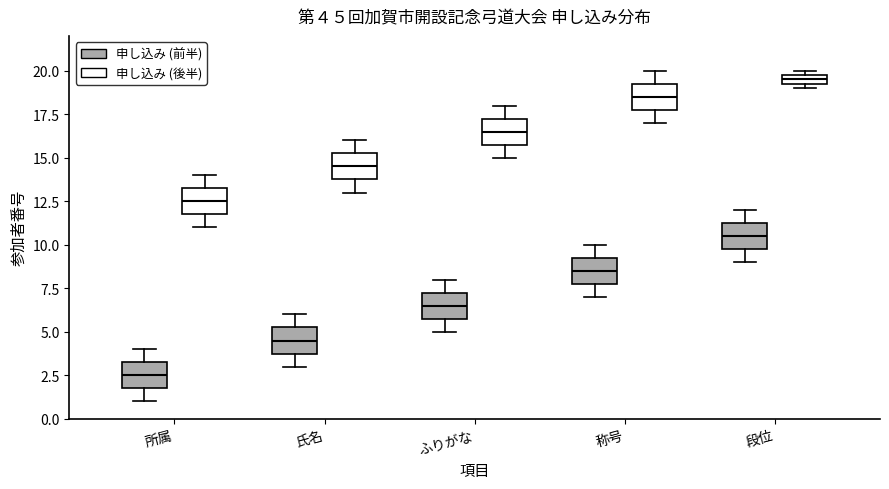

Which box has the highest median line?

段位 (申し込み (後半))